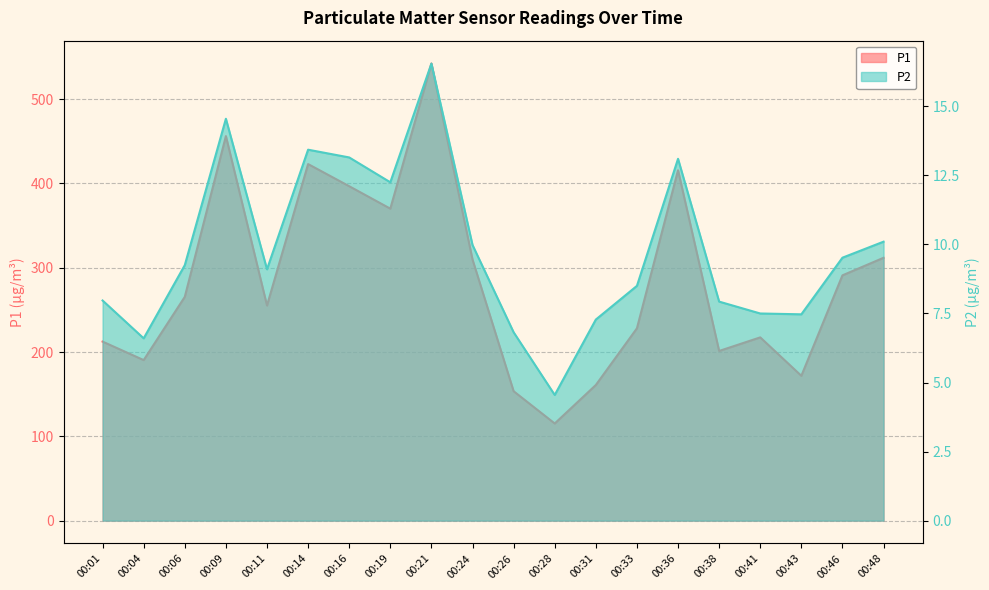

What is the value of the P2 point at the 20th from the left?

10.1